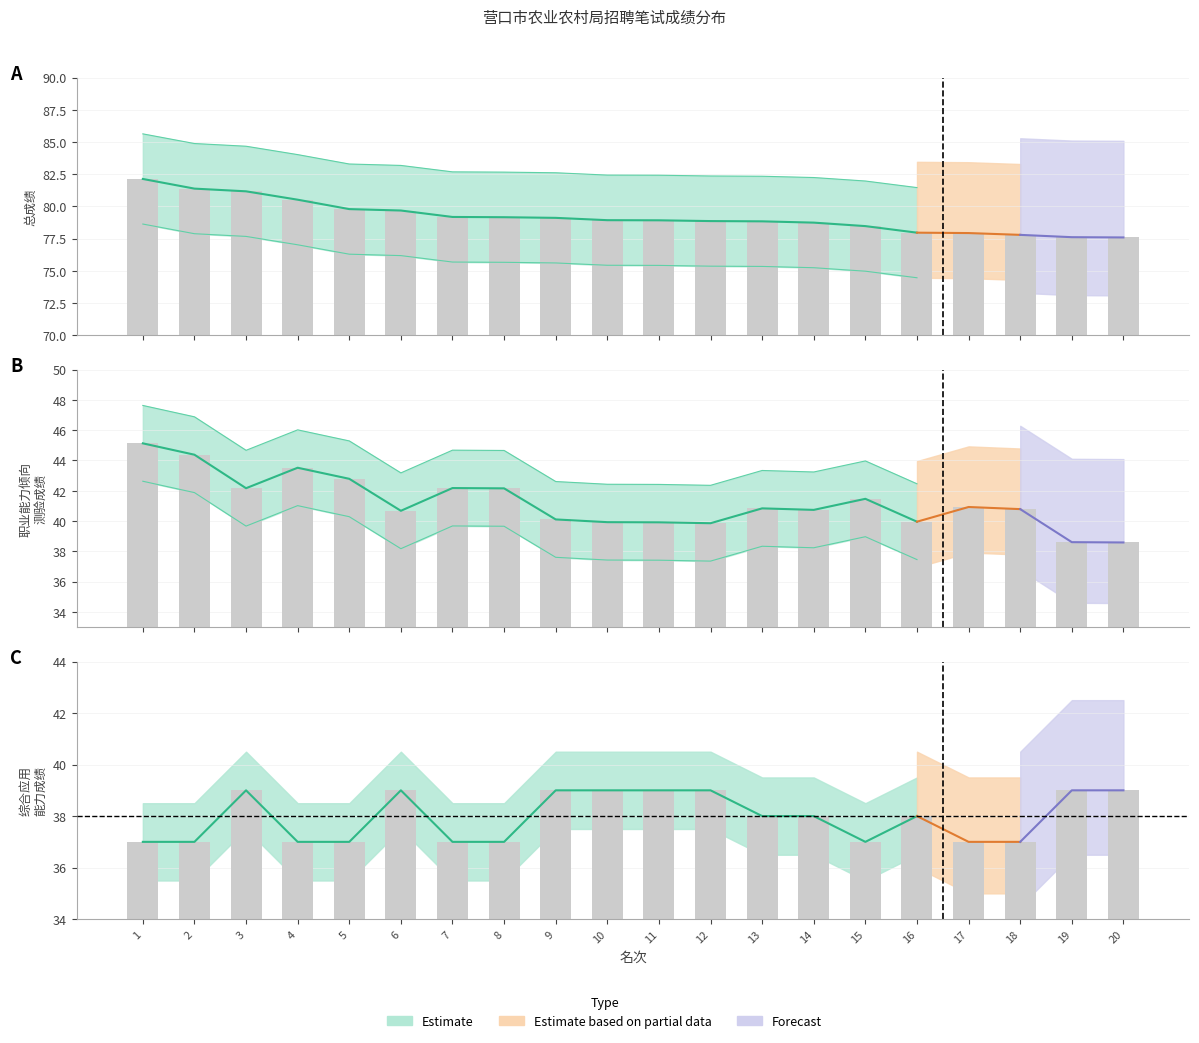

Is it true that 总成绩 equals 20.0 at 14?

False